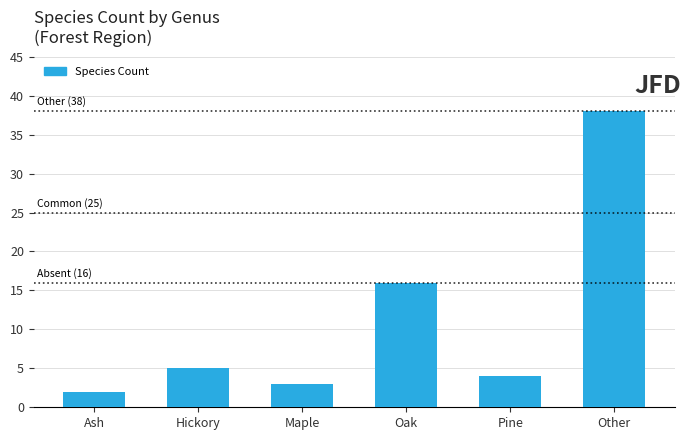

What is the value of the 3rd bar from the left?

3